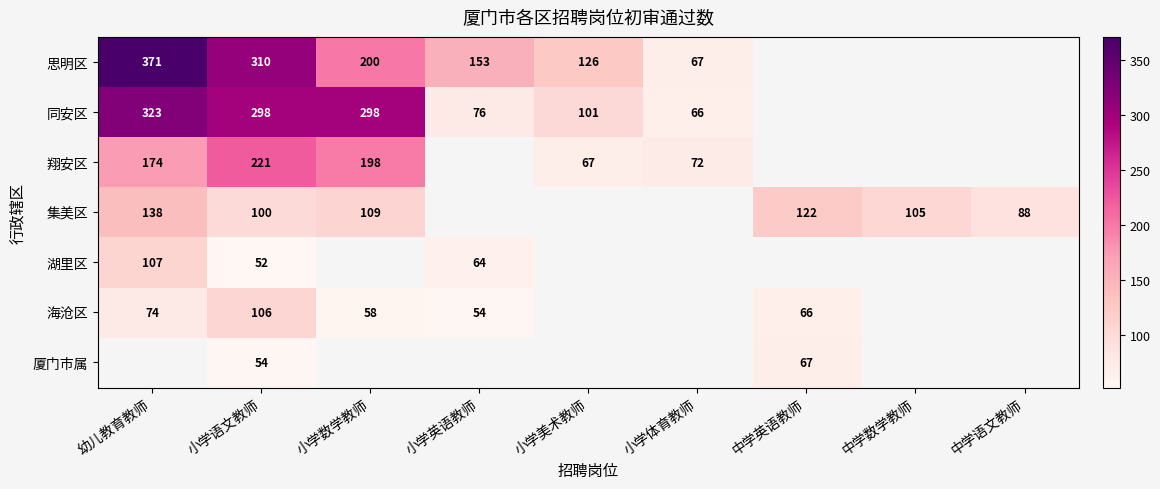

The 集美区 series shows 138 at 幼儿教育教师. True or false?

True